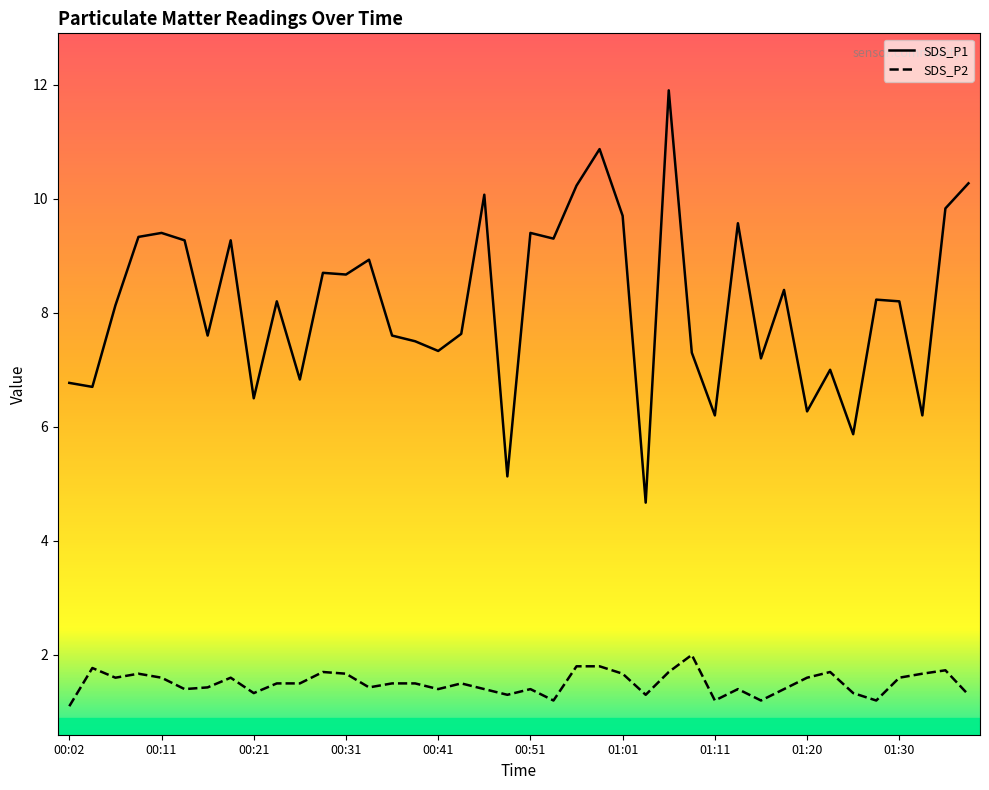

At how many categories does at least one series exceed 1?

40